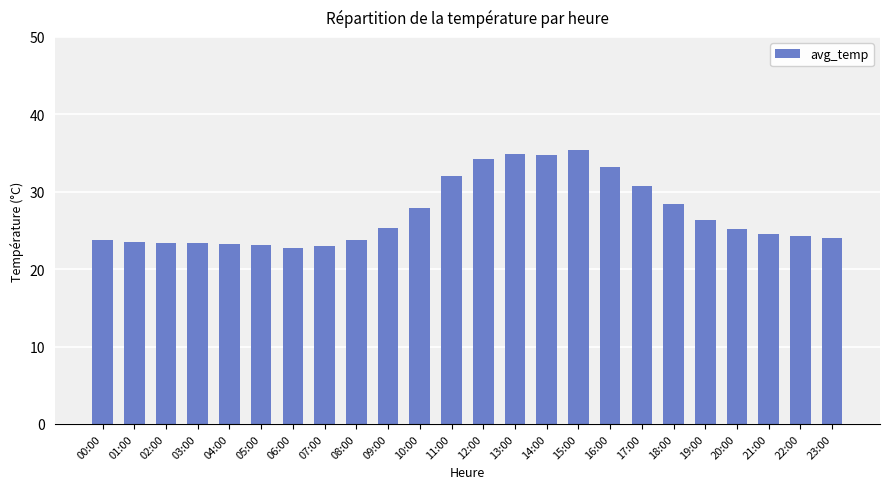

What is the average value?

27.1